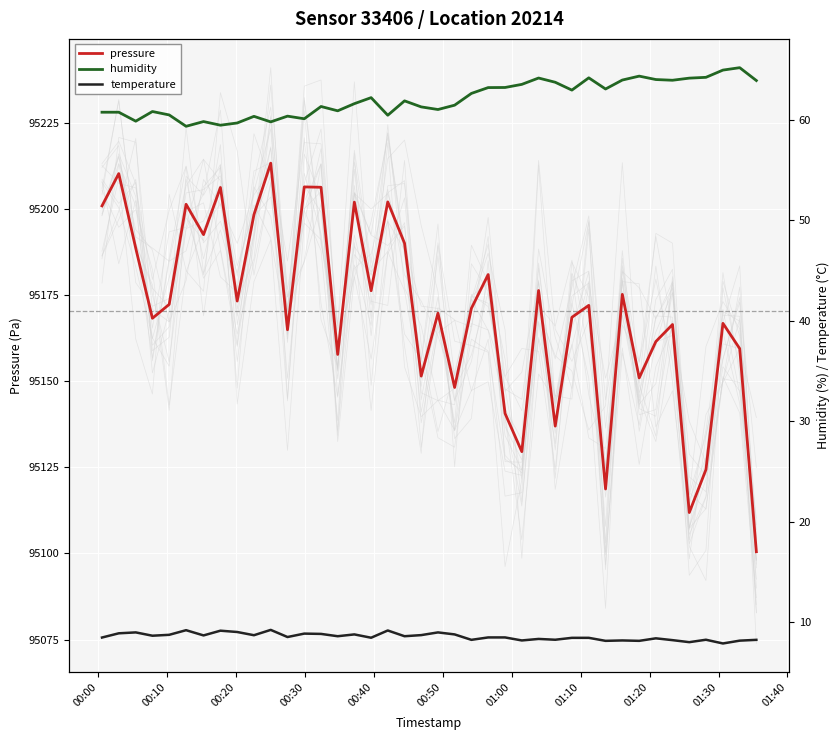

What is the maximum value for pressure?

95213.3